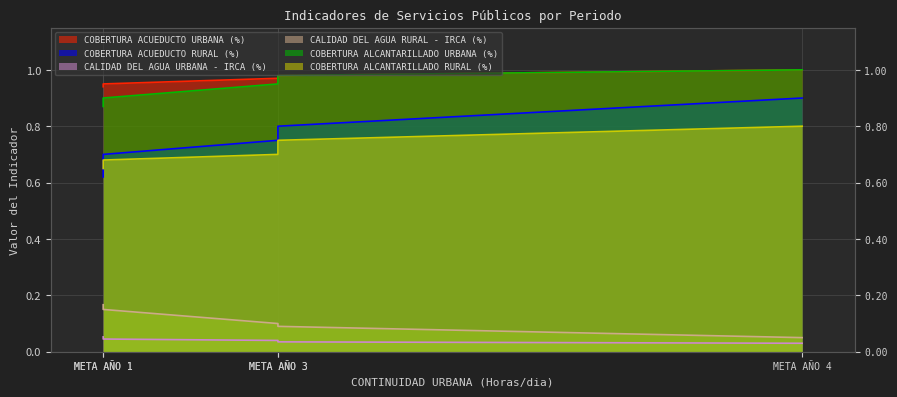

True or false: COBERTURA ACUEDUCTO URBANA (%) and COBERTURA ACUEDUCTO RURAL (%) cross at least once.

False